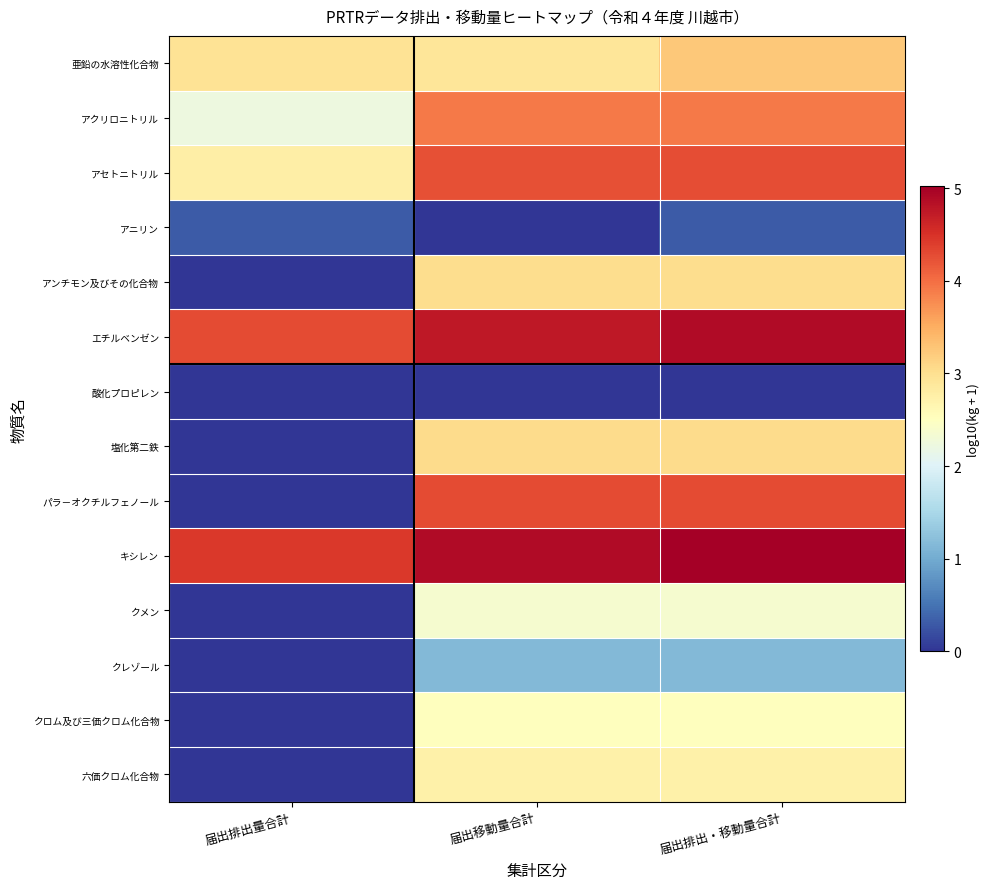

Which series has the largest total across all categories?

キシレン